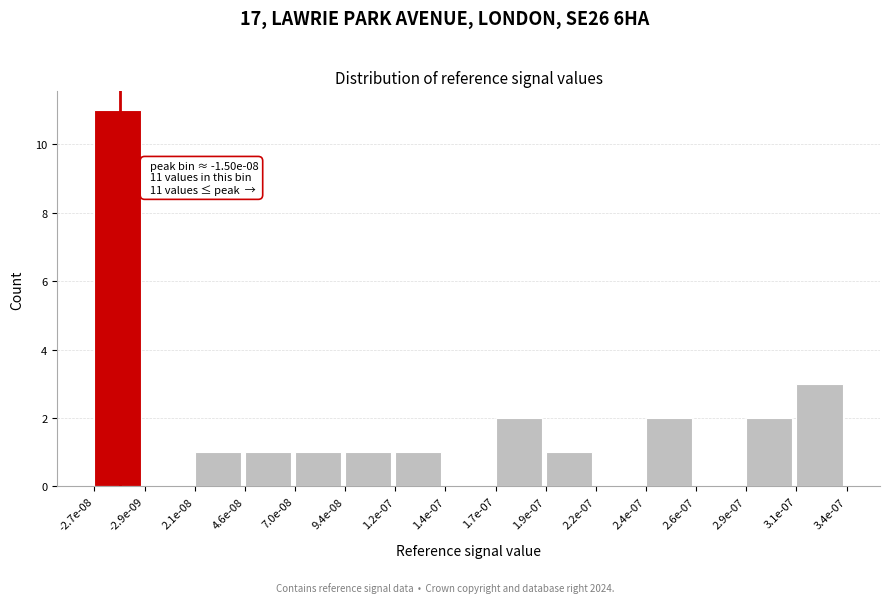

Reading right to left, extract all data points from this chart.

3.1e-07=3	2.9e-07=2	2.6e-07=0	2.4e-07=2	2.2e-07=0	1.9e-07=1	1.7e-07=2	1.4e-07=0	1.2e-07=1	9.4e-08=1	7.0e-08=1	4.6e-08=1	2.1e-08=1	-2.9e-09=0	-2.7e-08=11